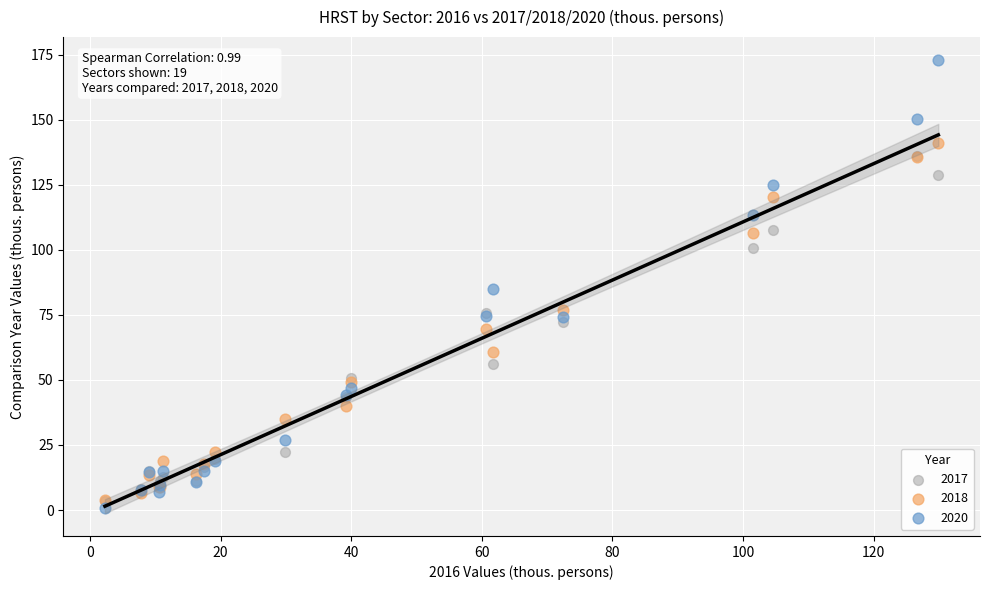

Which series contains the lowest Y value?

2020